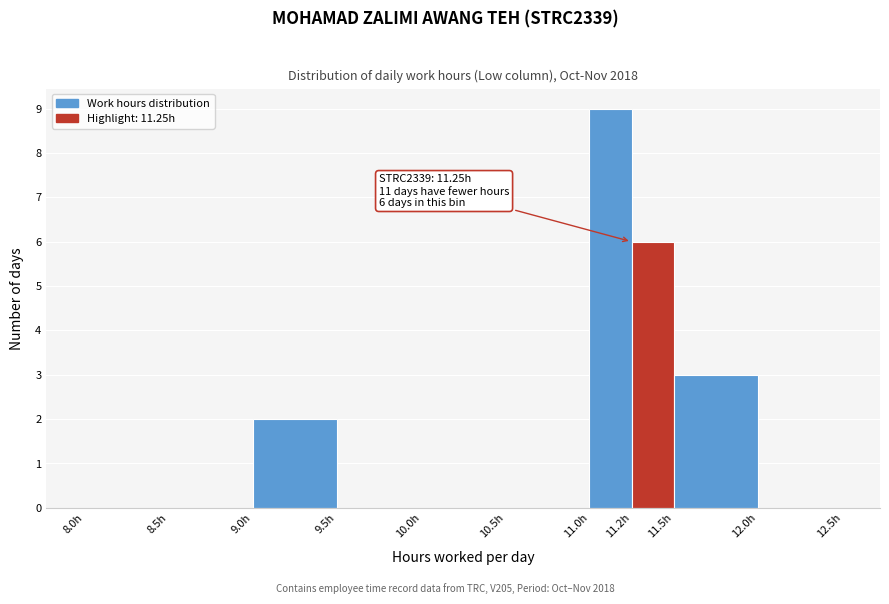

Reading left to right, transcribe all the data shown in this chart.

8.0h=0	8.5h=0	9.0h=2	9.5h=0	10.0h=0	10.5h=0	11.0h=9	11.2h=6	11.5h=3	12.0h=0